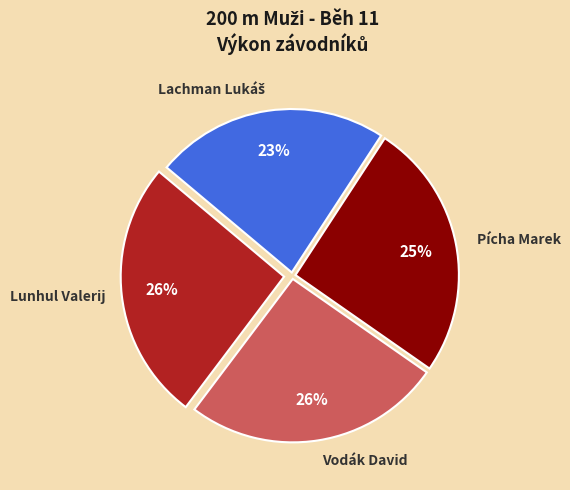

Does Vodák David represent more than half of the total?

No